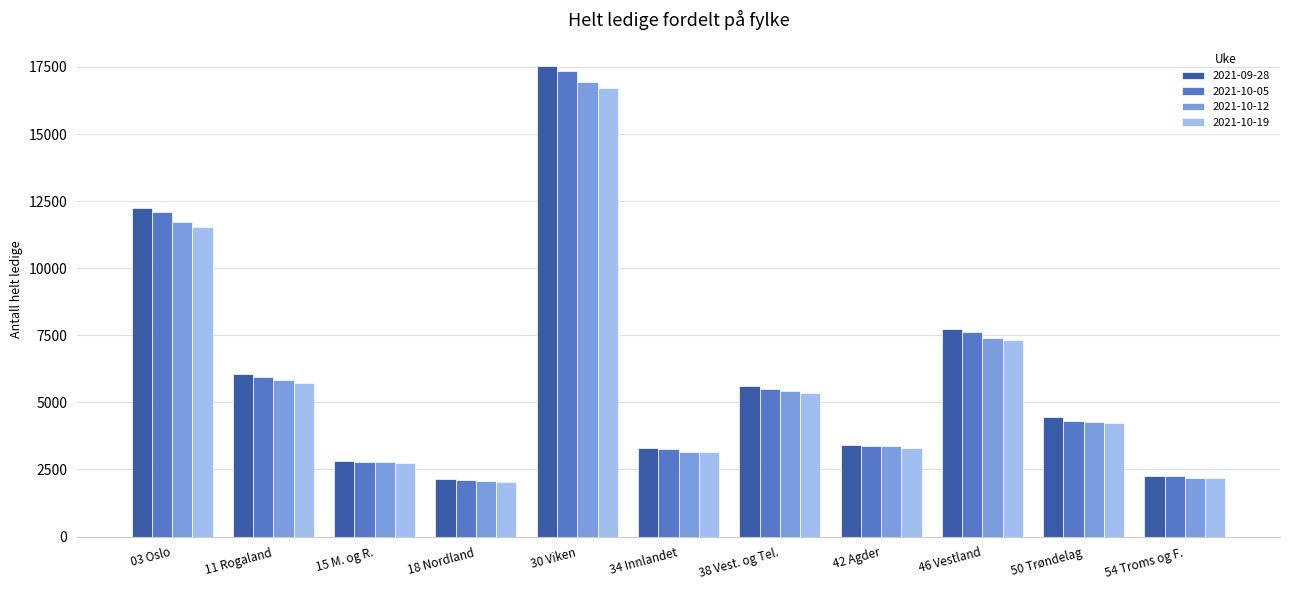

How many groups of bars are there?

11